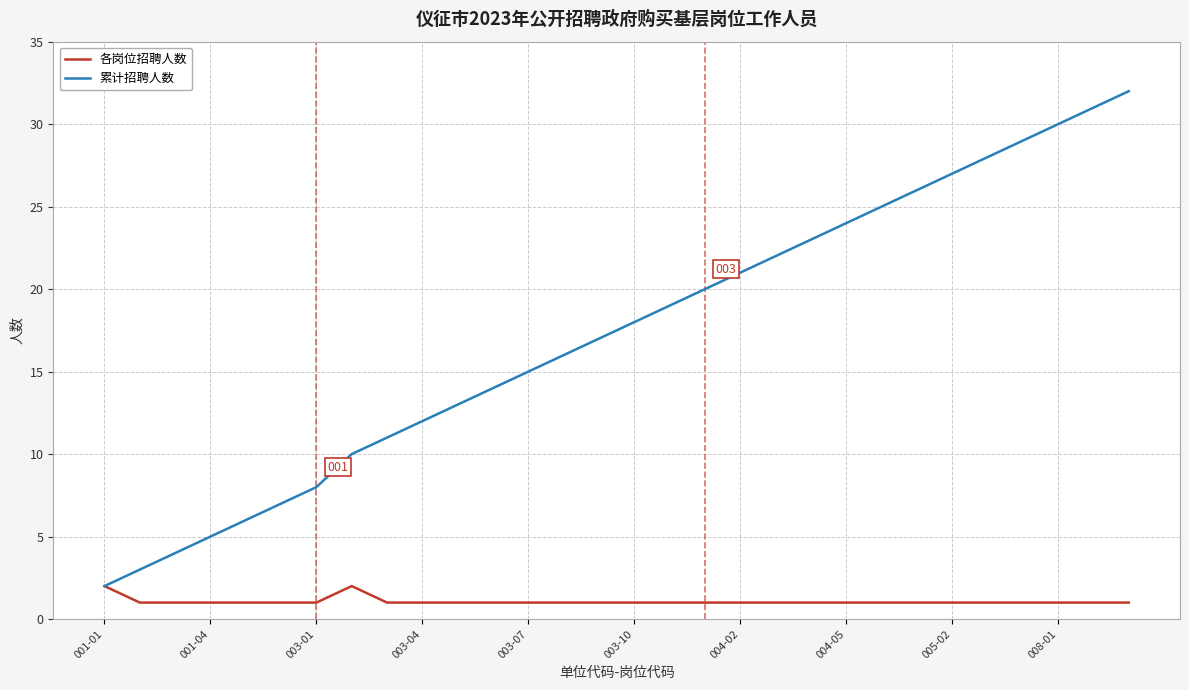

What is the minimum value for 各岗位招聘人数?

1